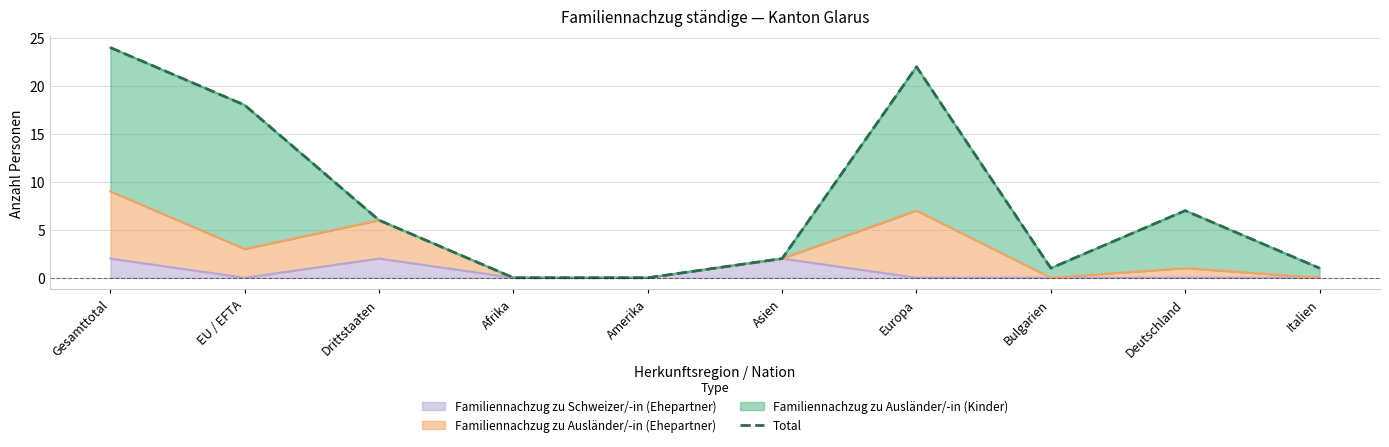

How many points are lower than both their immediate neighbors (excluding endpoints)?

1